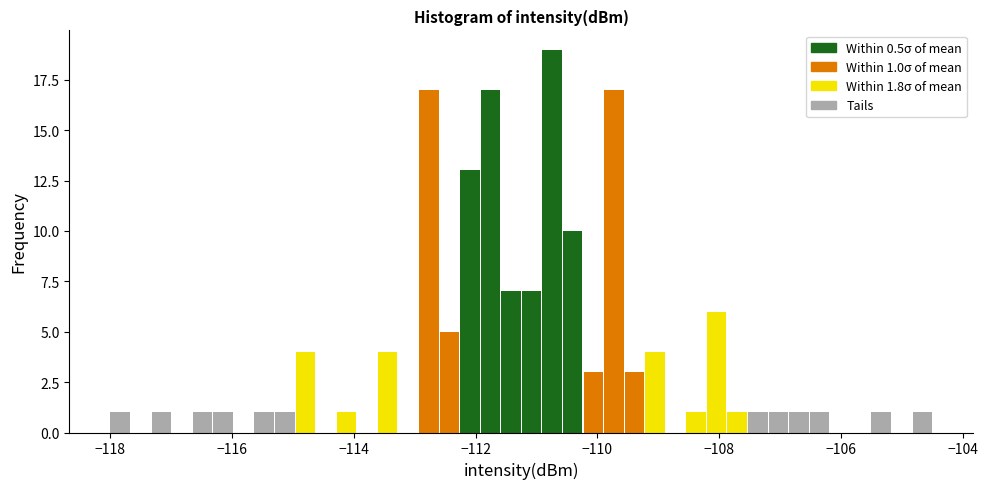

Around what value on the x-axis is the tallest bar? Give the approximate position of its centre, as read against the axis.

-110.8